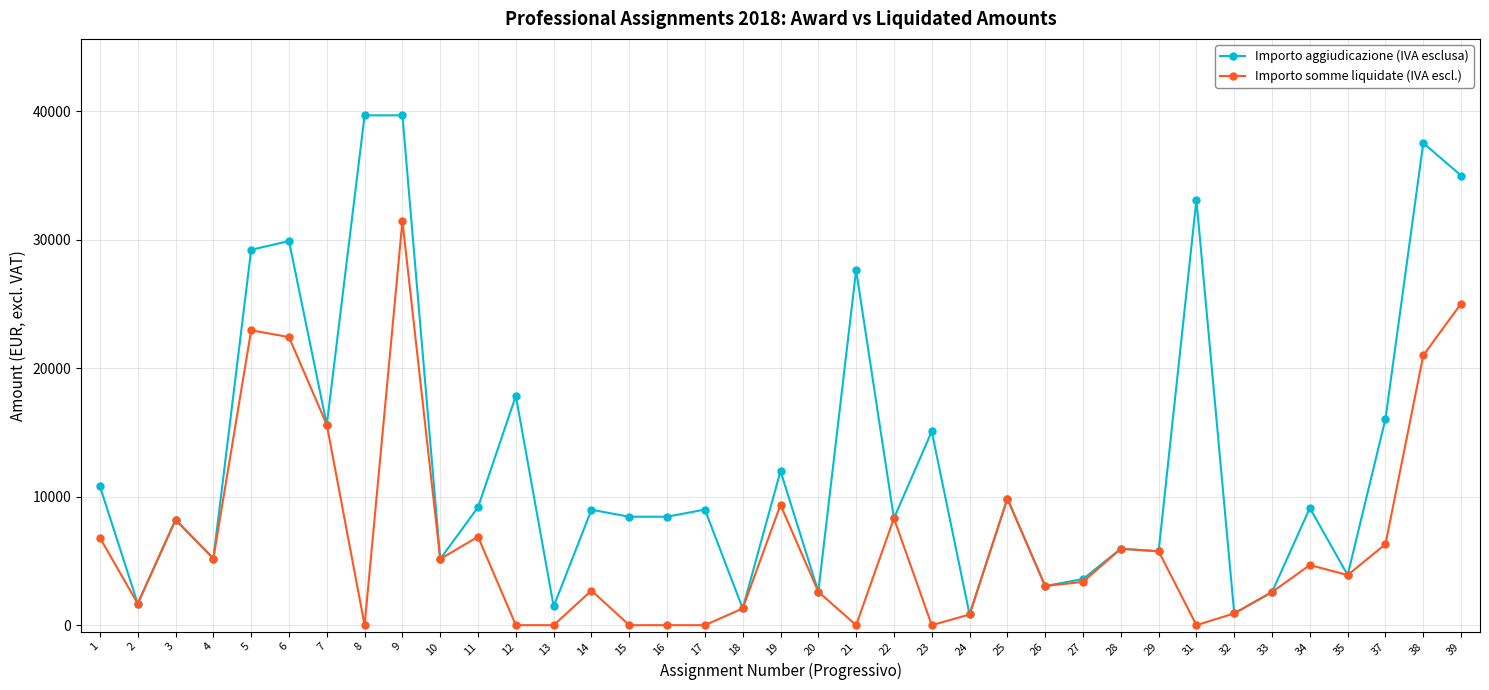

What is the difference between the second highest and second lowest values in the Importo aggiudicazione (IVA esclusa) series?

38768.4